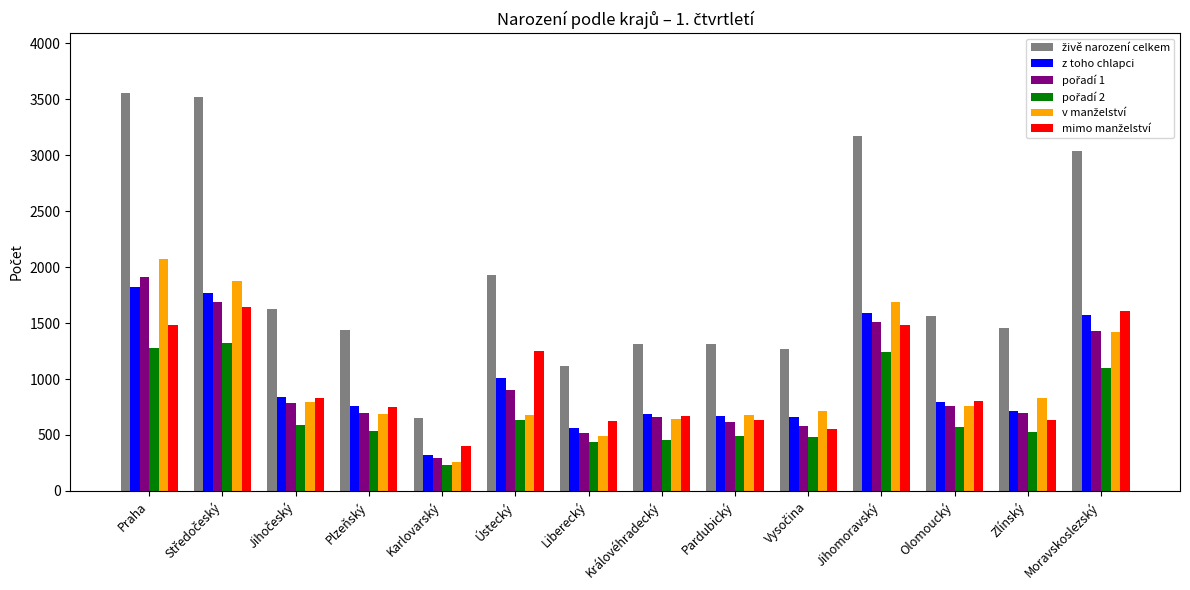

What is the maximum value shown in the chart?

3558